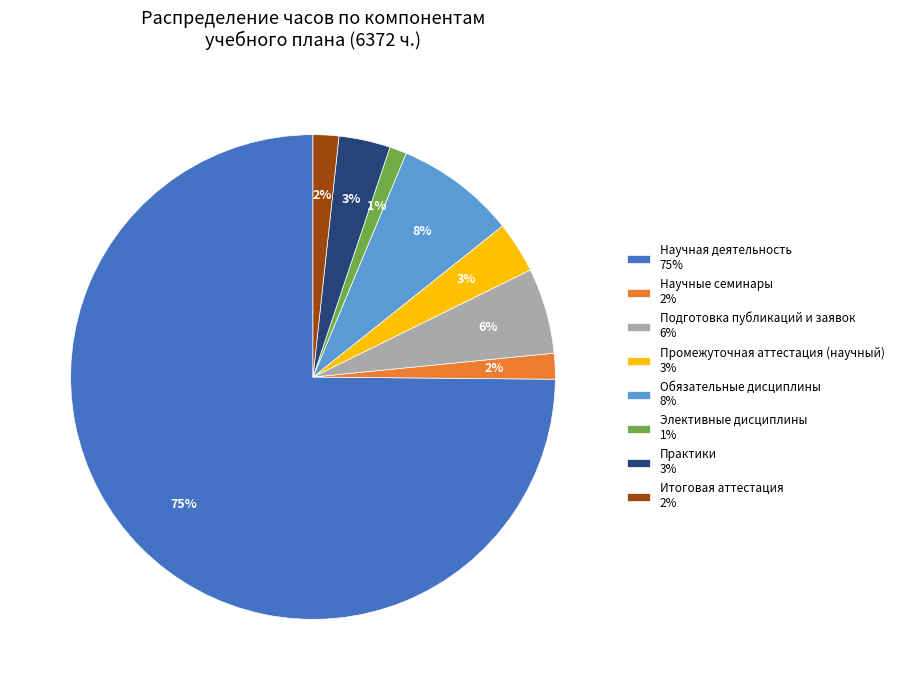

Is it true that Научная деятельность is 80% of the pie?

False